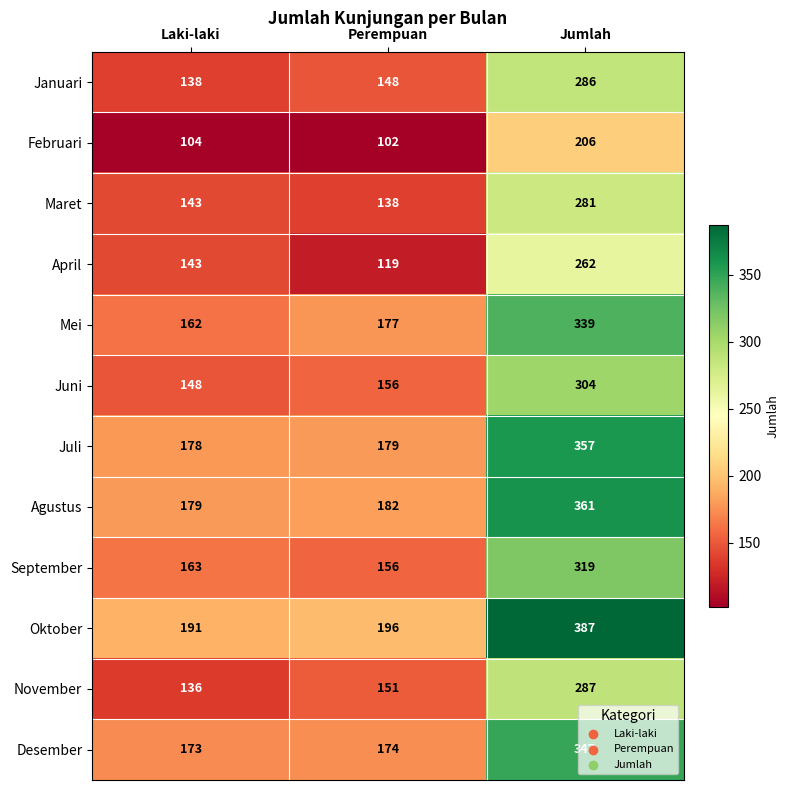

What is the difference between the maximum and minimum values in the Maret series?

143